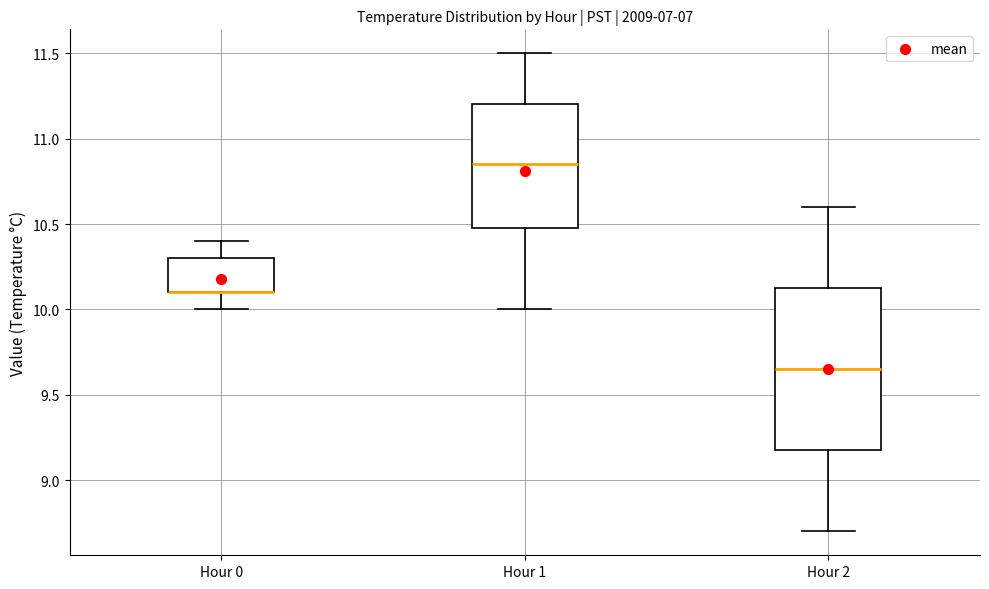

Where is the upper edge of the box for Hour 2 on the y-axis? The values are not printed on the chart, so give them approximately, as read against the axis.

10.15